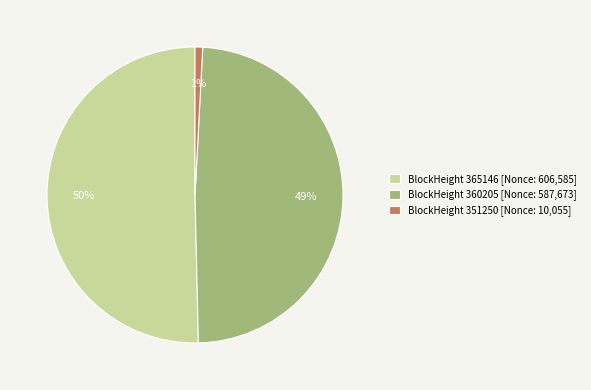

Approximately how many times larger is the value at BlockHeight 360205 [Nonce: 587,673] compared to BlockHeight 365146 [Nonce: 606,585]?

1.0